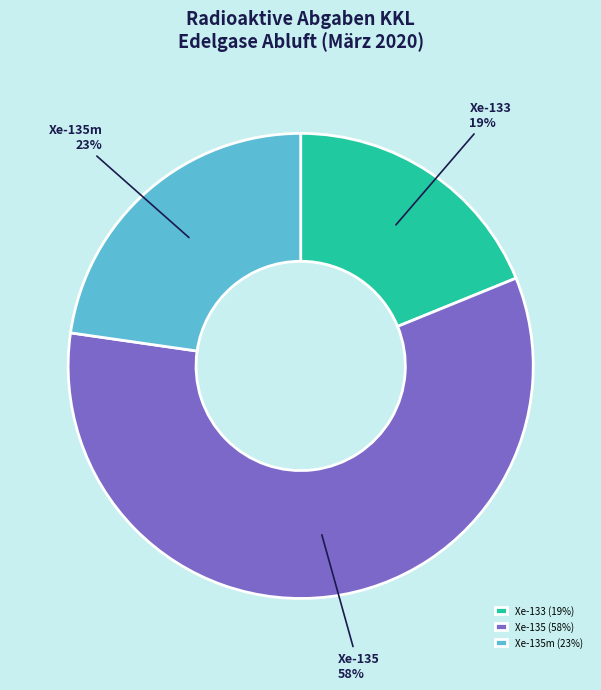

To the nearest percent, what portion does Xe-133 represent?

19%